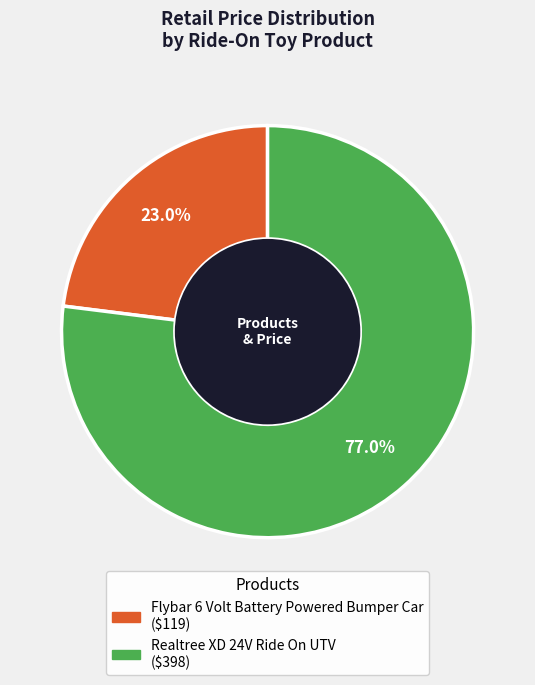

Which category has the biggest portion of the pie?

Realtree XD 24V Ride On UTV